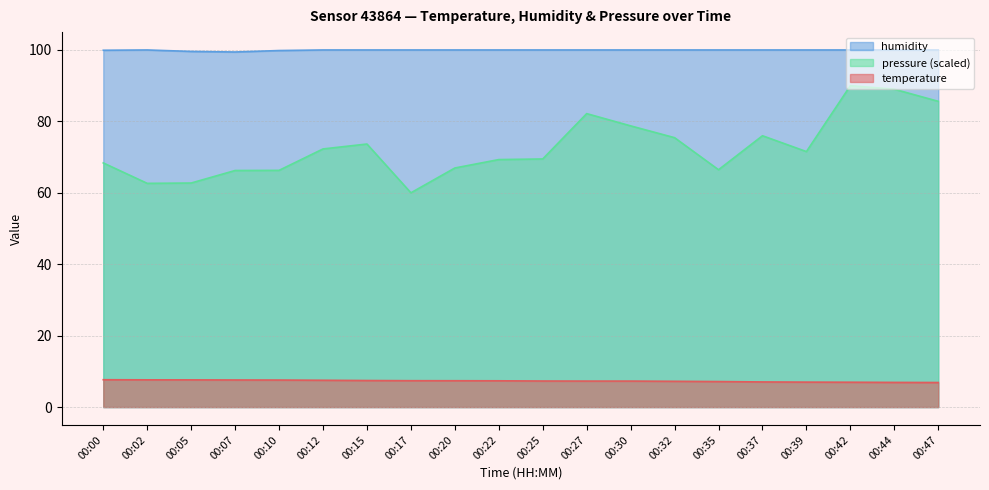

How many interior local peaks does the pressure_norm series have?

4